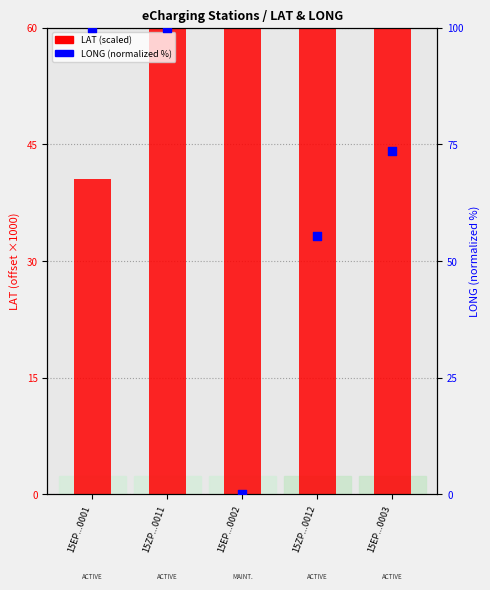

At how many categories does at least one series exceed 45?

5